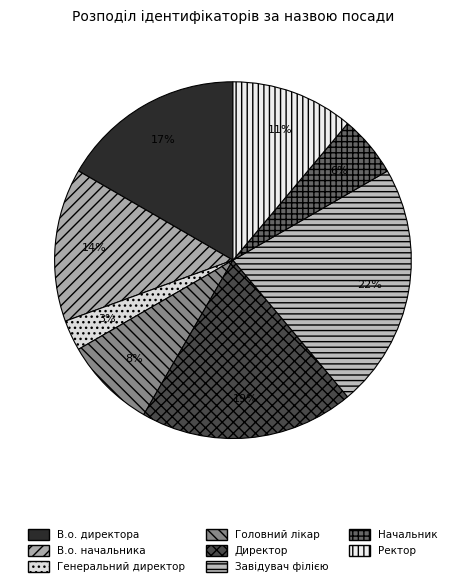

Does any single category account for the majority?

No